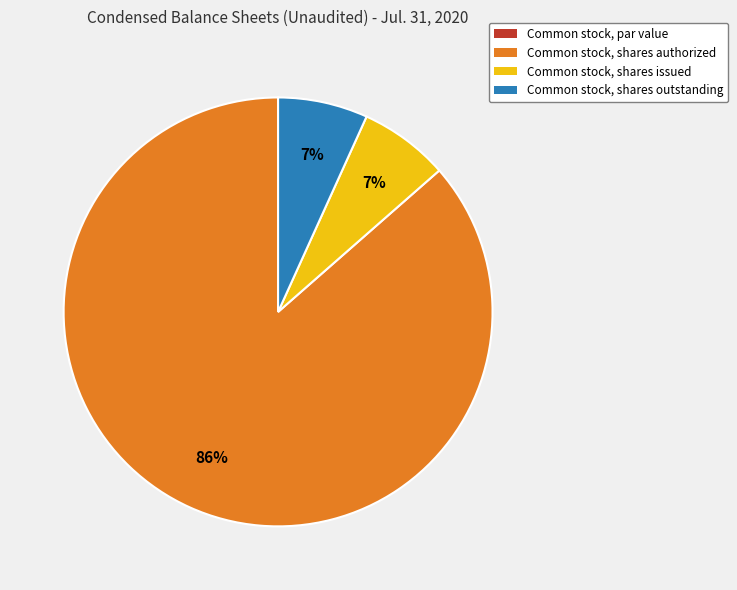

To the nearest percent, what portion does Common stock, shares outstanding represent?

7%